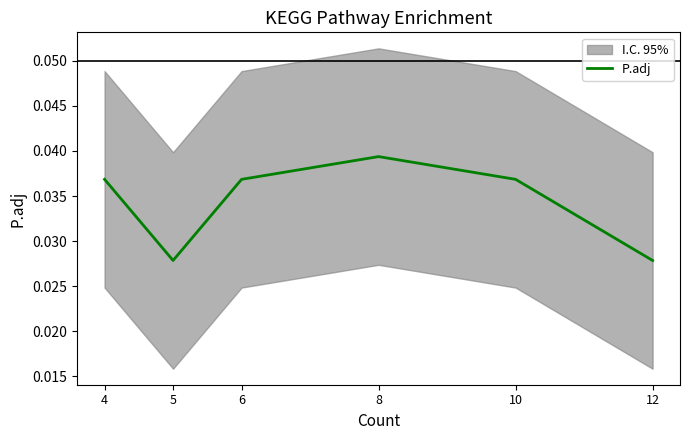

At which category does the data reach its first local peak?

8